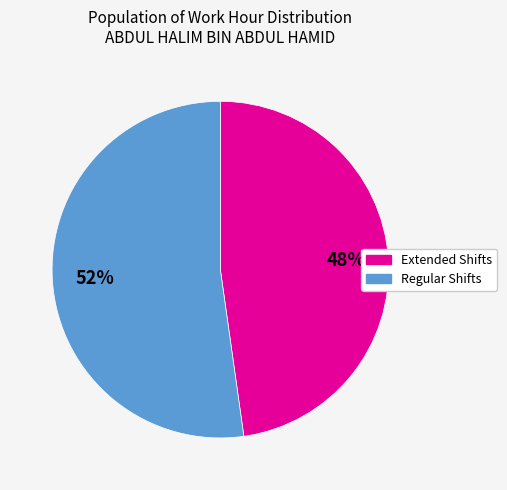

Is there a majority slice in this chart?

Yes